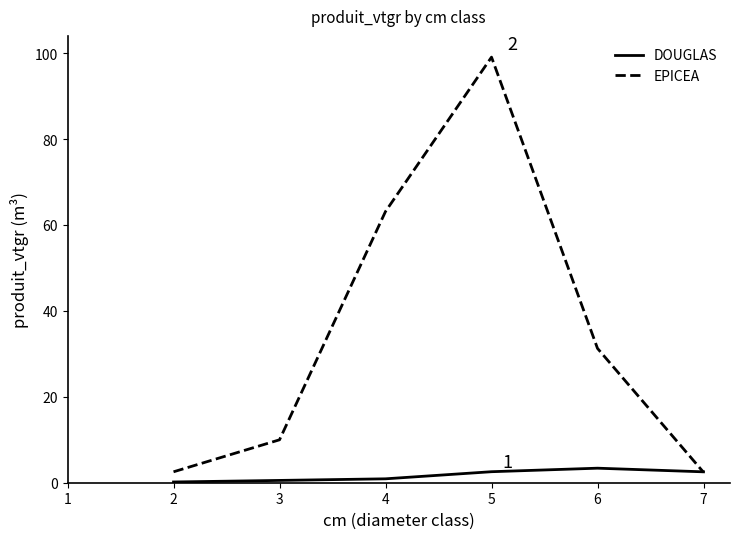

At 3, list the series in order from smallest to largest.

DOUGLAS, EPICEA